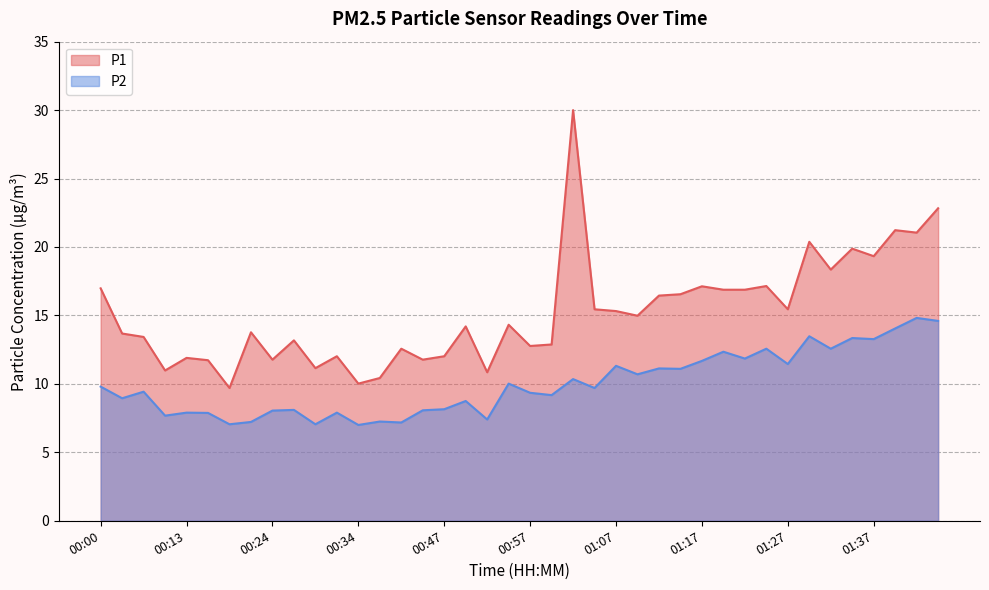

Between 01:22 and 00:16, which is larger?

01:22